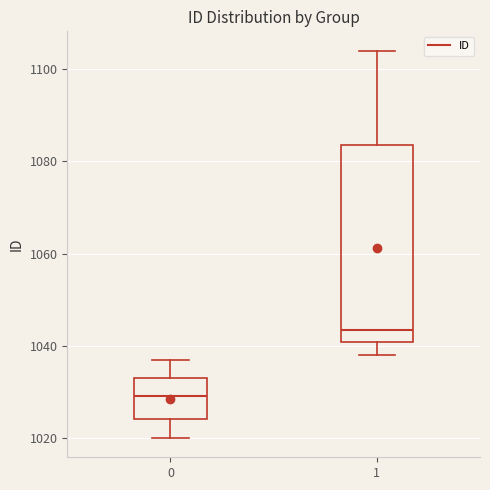

Reading left to right, read every box against the y-axis: the position of its median line, the range the box covers, and the ends of its whiskers. The values are not printed on the chart, so give them approximately, as read against the axis.

0: median 1030, box 1024 to 1034, whiskers 1020 to 1038
1: median 1044, box 1040 to 1084, whiskers 1038 to 1104